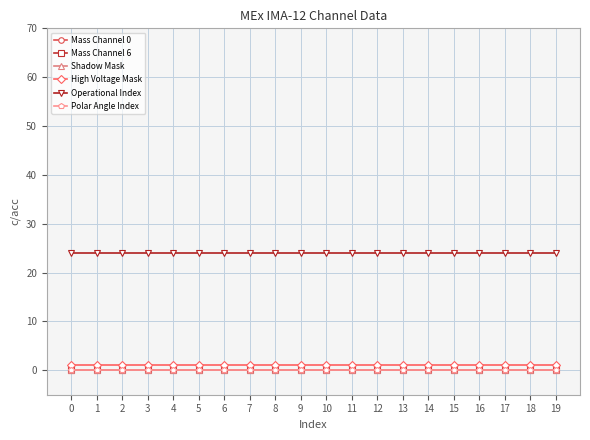

Reading left to right, extract all data points from this chart.

Mass Channel 0: 0	0	0	0	0	0	0	0	0	0	0	0	0	0	0	0	0	0	0	0
Mass Channel 6: 0	0	0	0	0	0	0	0	0	0	0	0	0	0	0	0	0	0	0	0
Shadow Mask: 0	0	0	0	0	0	0	0	0	0	0	0	0	0	0	0	0	0	0	0
High Voltage Mask: 1	1	1	1	1	1	1	1	1	1	1	1	1	1	1	1	1	1	1	1
Operational Index: 24	24	24	24	24	24	24	24	24	24	24	24	24	24	24	24	24	24	24	24
Polar Angle Index: 0	0	0	0	0	0	0	0	0	0	0	0	0	0	0	0	0	0	0	0